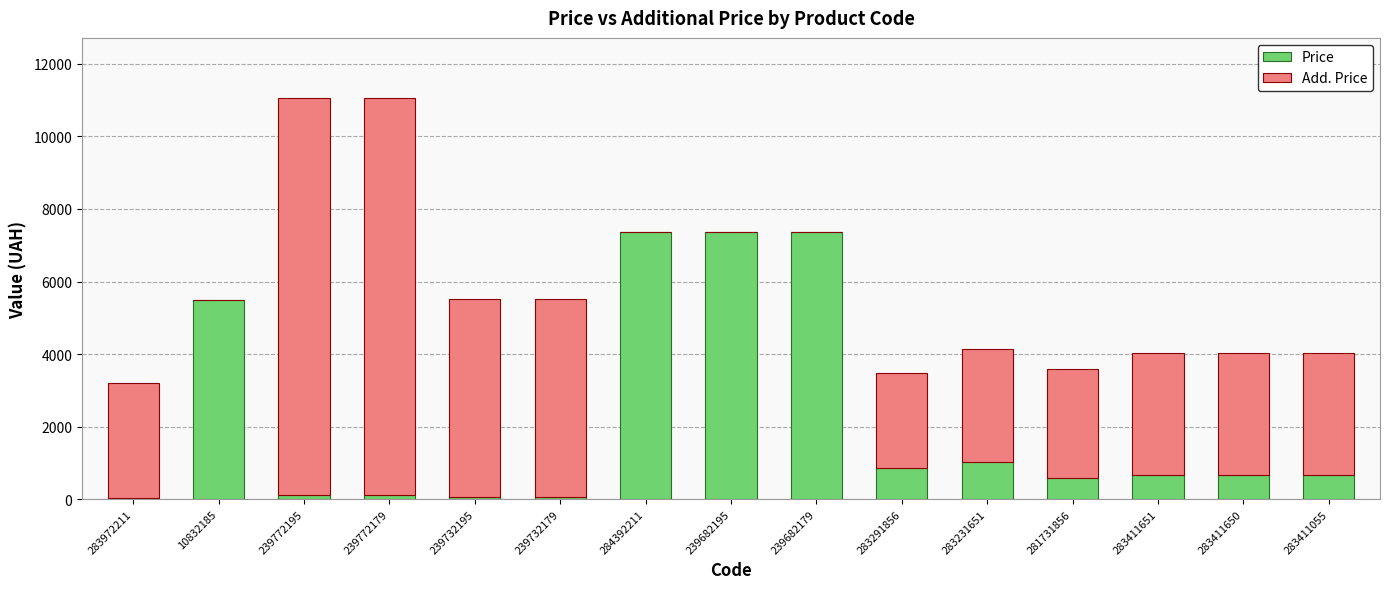

The value of Price at 10832185 is 1287.6. True or false?

False